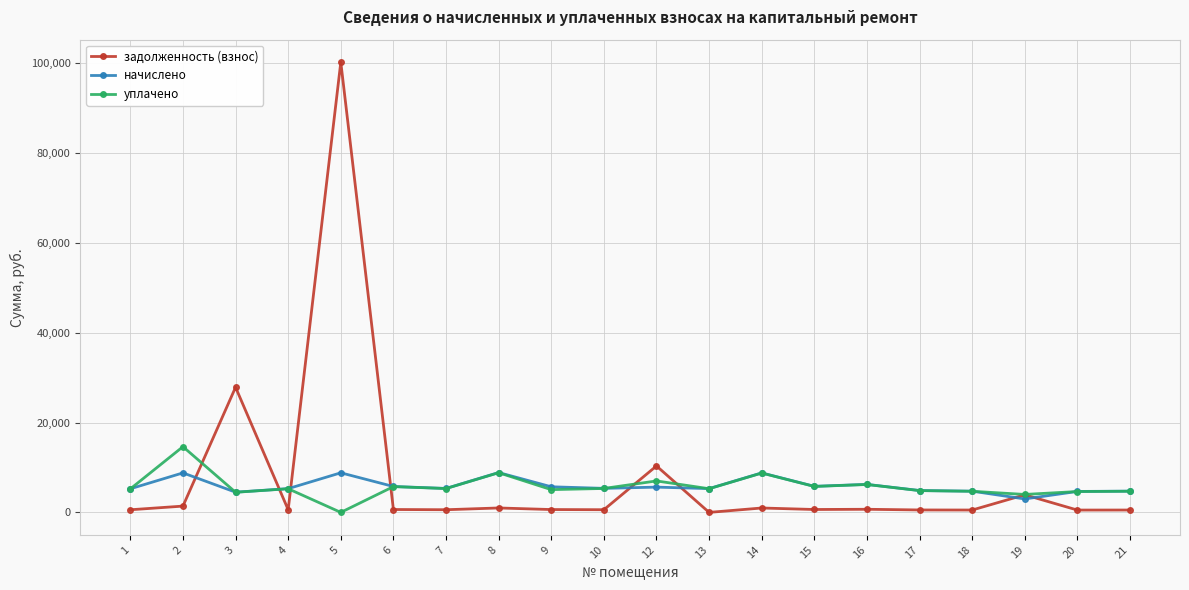

What is the spread (max minus min) of values at 6?

5121.8